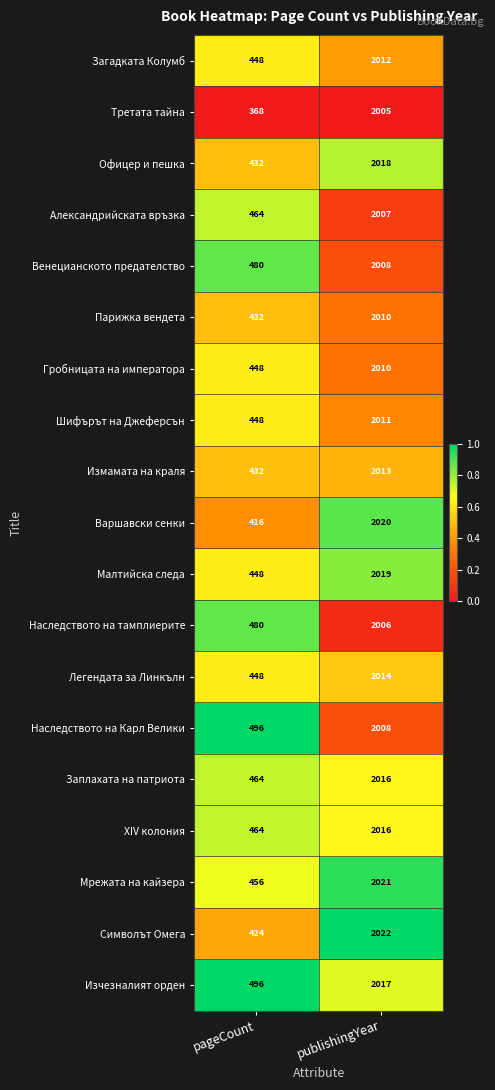

Between pageCount and publishingYear, which series saw the biggest shift?

Третата тайна